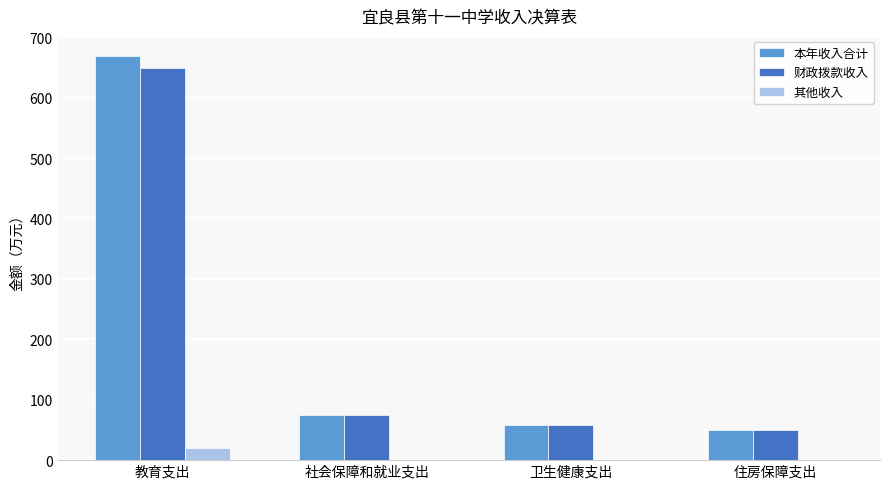

What is the sum of the 财政拨款收入 values at 教育支出 and 住房保障支出?

698.1